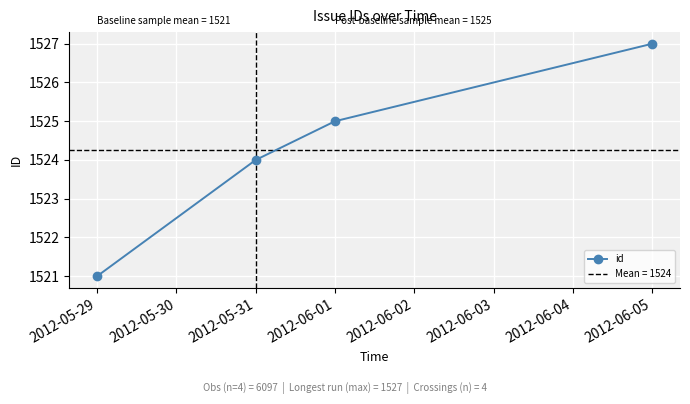

What is the highest value of the id series?

1527